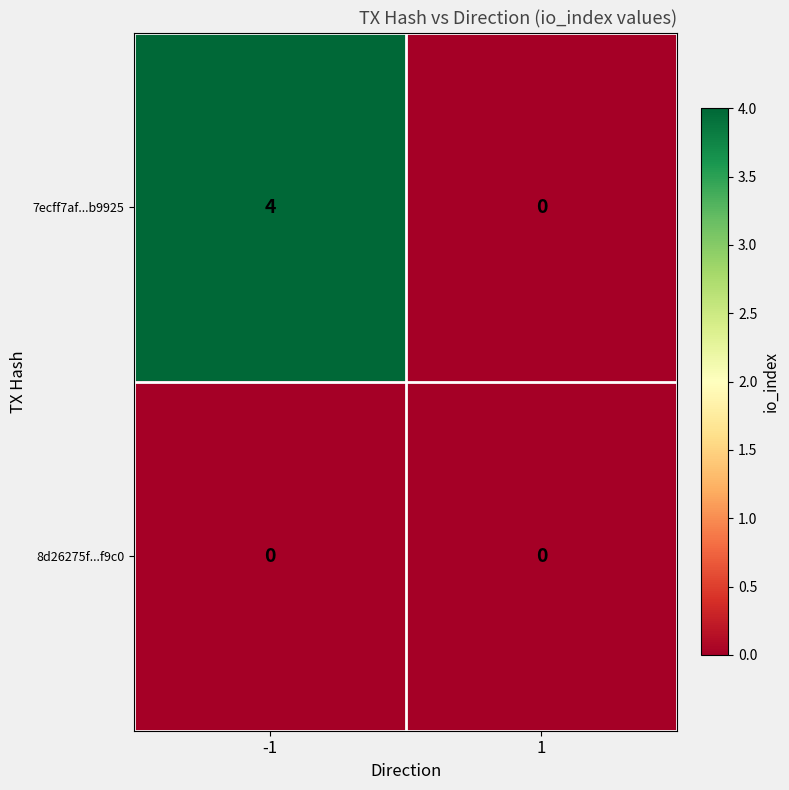

The value of 7ecff7af...b9925 at 1 is 0. True or false?

True